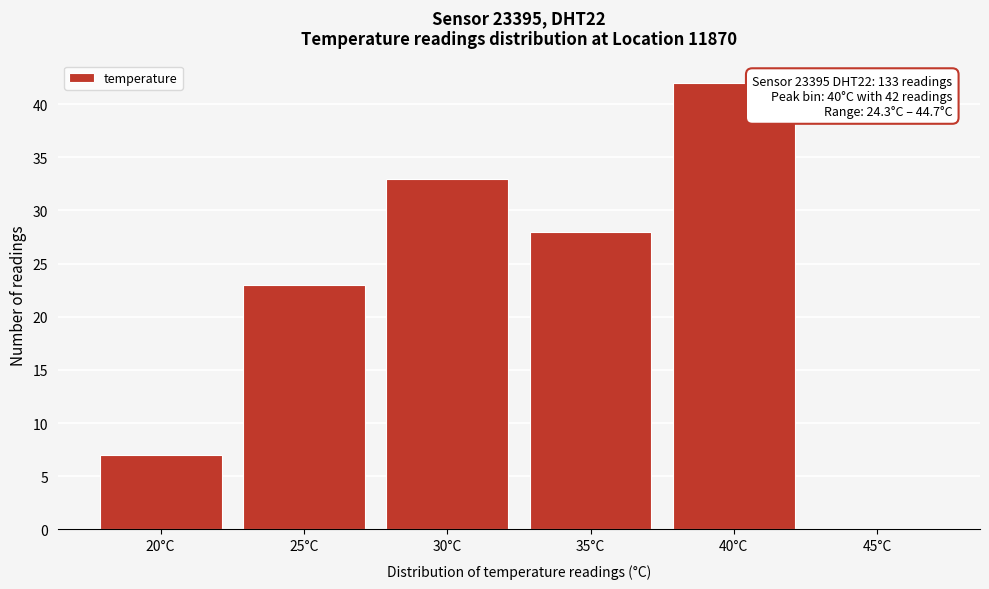

Reading right to left, what are all the values shown in this chart?

45°C=0	40°C=42	35°C=28	30°C=33	25°C=23	20°C=7